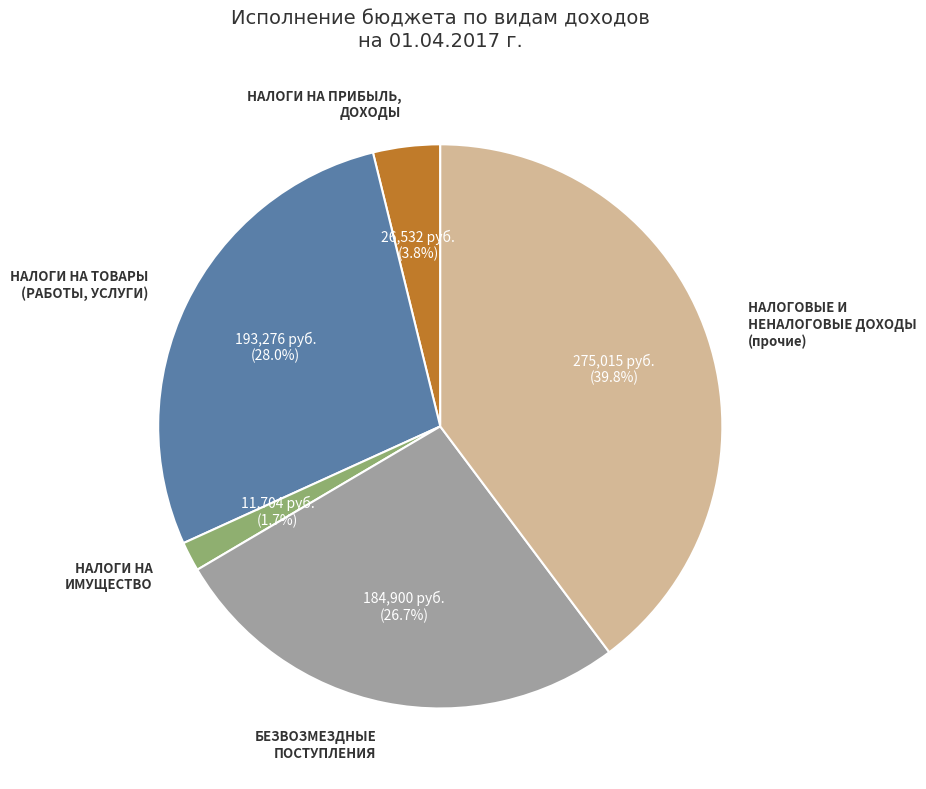

To the nearest percent, what is the difference between the largest and smallest slice percentages?

38%